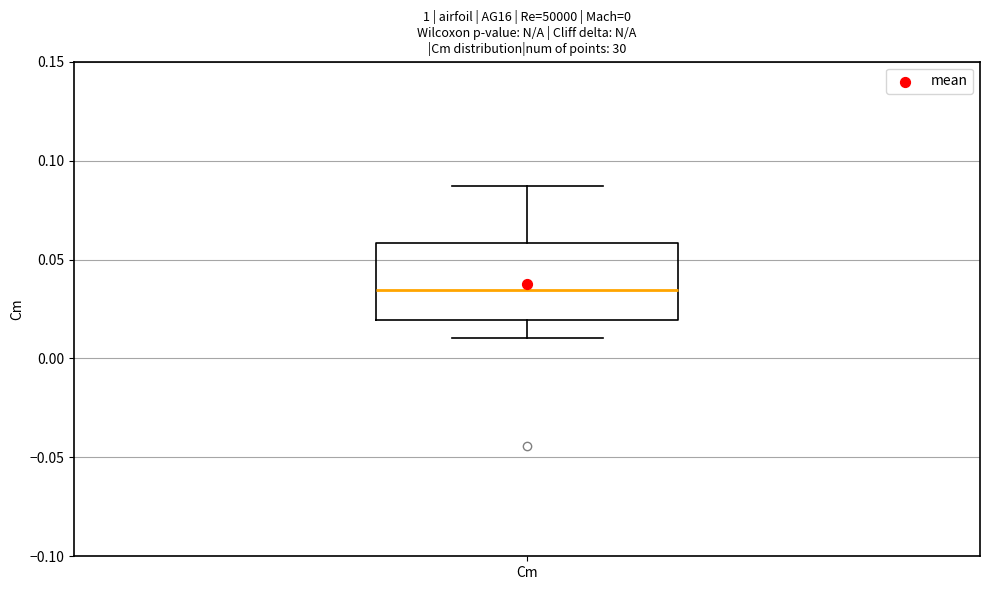

Transcribe this box plot: give where the median line is, the range the box spans, and where the two whiskers end, as read against the y-axis. The values are not printed on the chart, so give them approximately, as read against the axis.

median 0.035, box 0.020 to 0.060, whiskers 0.010 to 0.085